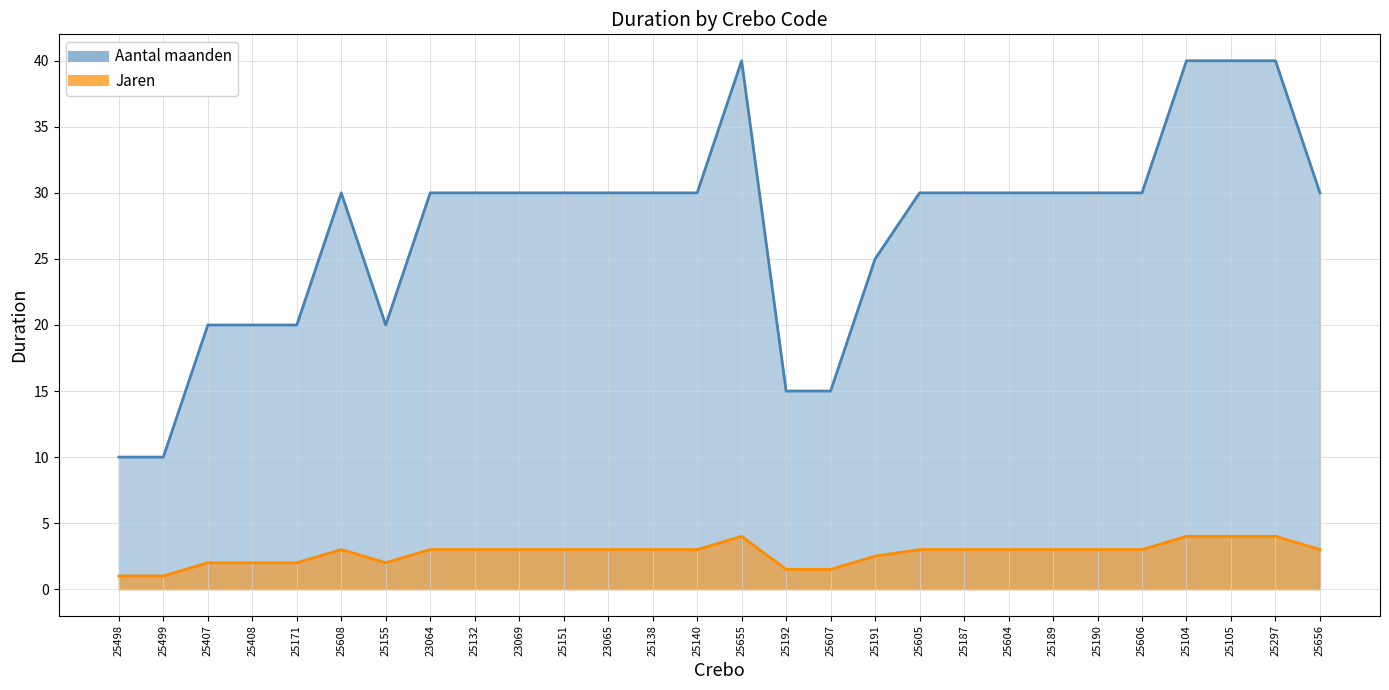

What are all the series names shown in the legend?

Jaren, Aantal maanden